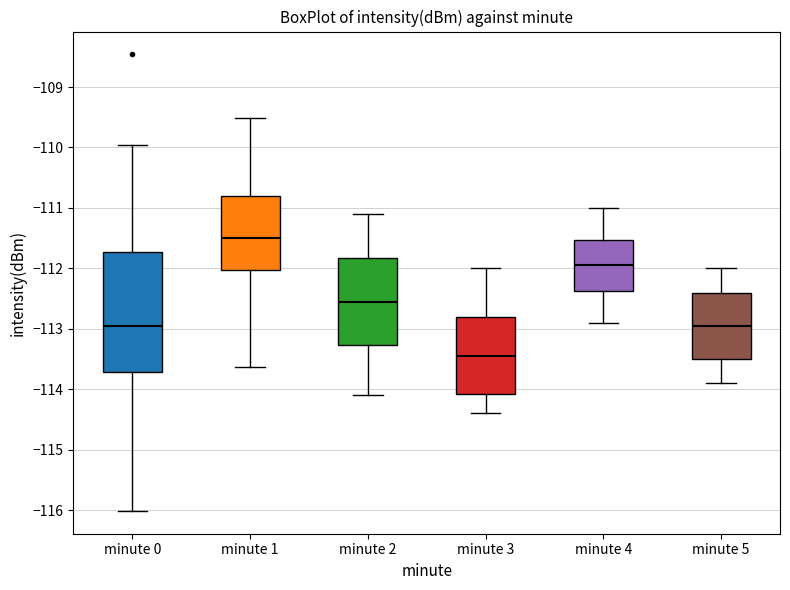

Reading left to right, read every box against the y-axis: the position of its median line, the range the box covers, and the ends of its whiskers. The values are not printed on the chart, so give them approximately, as read against the axis.

minute 0: median -113.0, box -113.7 to -111.7, whiskers -116.0 to -110.0
minute 1: median -111.5, box -112.0 to -110.8, whiskers -113.6 to -109.5
minute 2: median -112.5, box -113.3 to -111.8, whiskers -114.1 to -111.1
minute 3: median -113.4, box -114.1 to -112.8, whiskers -114.4 to -112.0
minute 4: median -111.9, box -112.4 to -111.5, whiskers -112.9 to -111.0
minute 5: median -112.9, box -113.5 to -112.4, whiskers -113.9 to -112.0